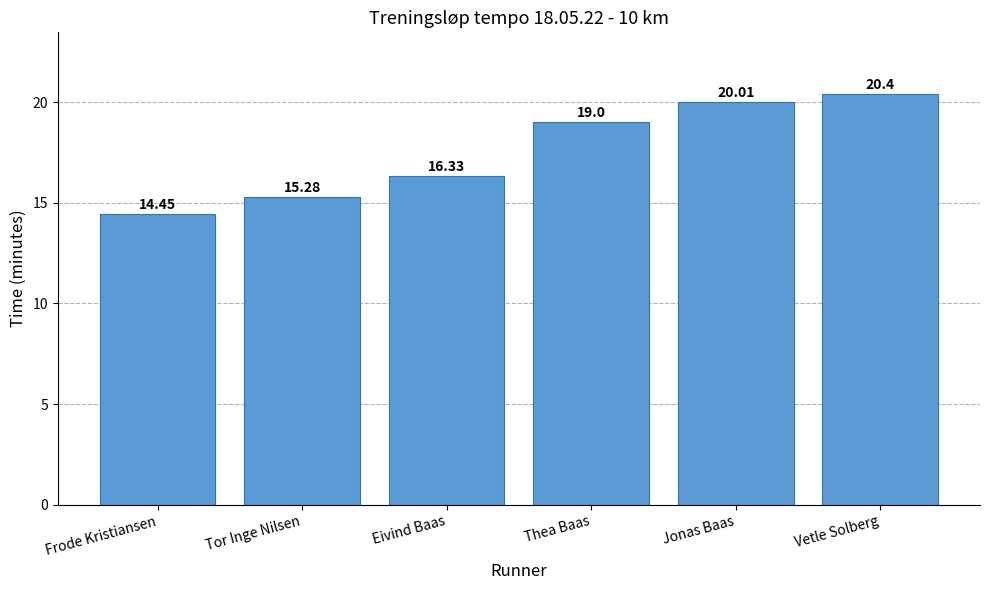

What is the greatest value displayed?

20.4